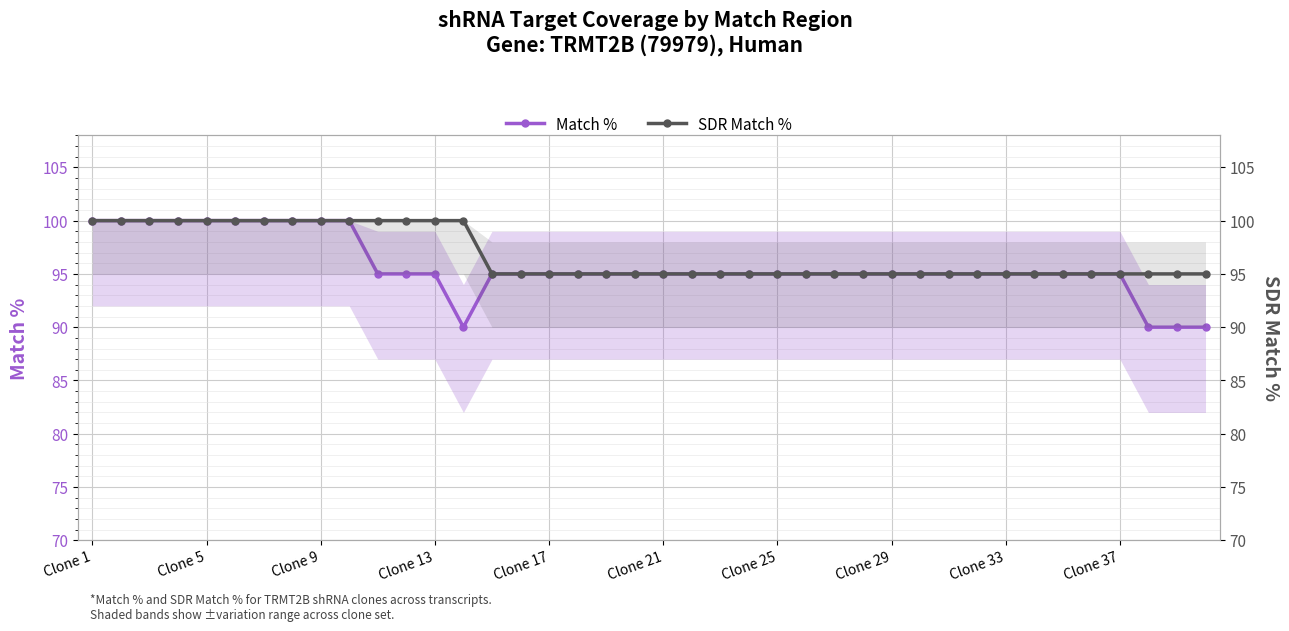

Reading left to right, extract all data points from this chart.

Match %: 100	100	100	100	100	100	100	100	100	100	95	95	95	90	95	95	95	95	95	95	95	95	95	95	95	95	95	95	95	95	95	95	95	95	95	95	95	90	90	90
SDR Match %: 100	100	100	100	100	100	100	100	100	100	100	100	100	100	95	95	95	95	95	95	95	95	95	95	95	95	95	95	95	95	95	95	95	95	95	95	95	95	95	95